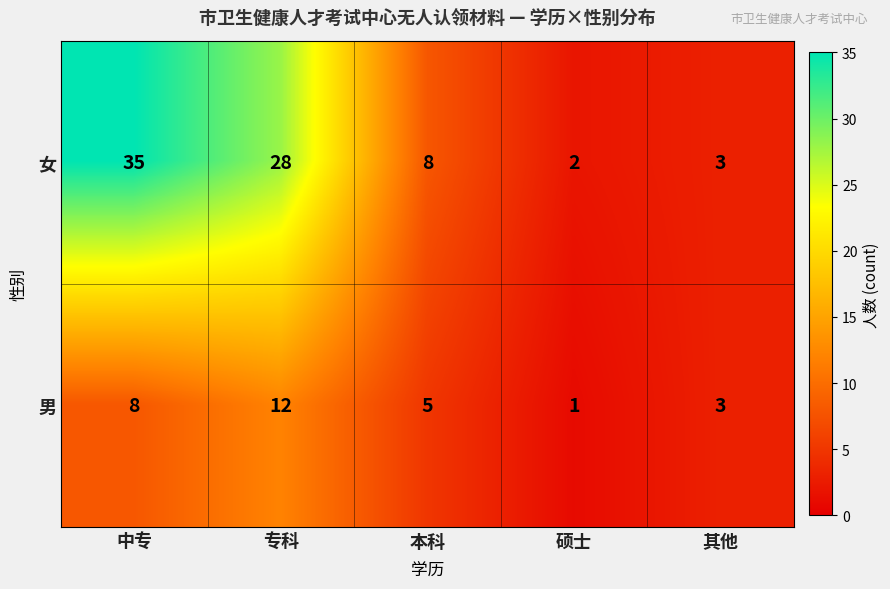

Rank the series by their maximum value, from highest to lowest.

女, 男